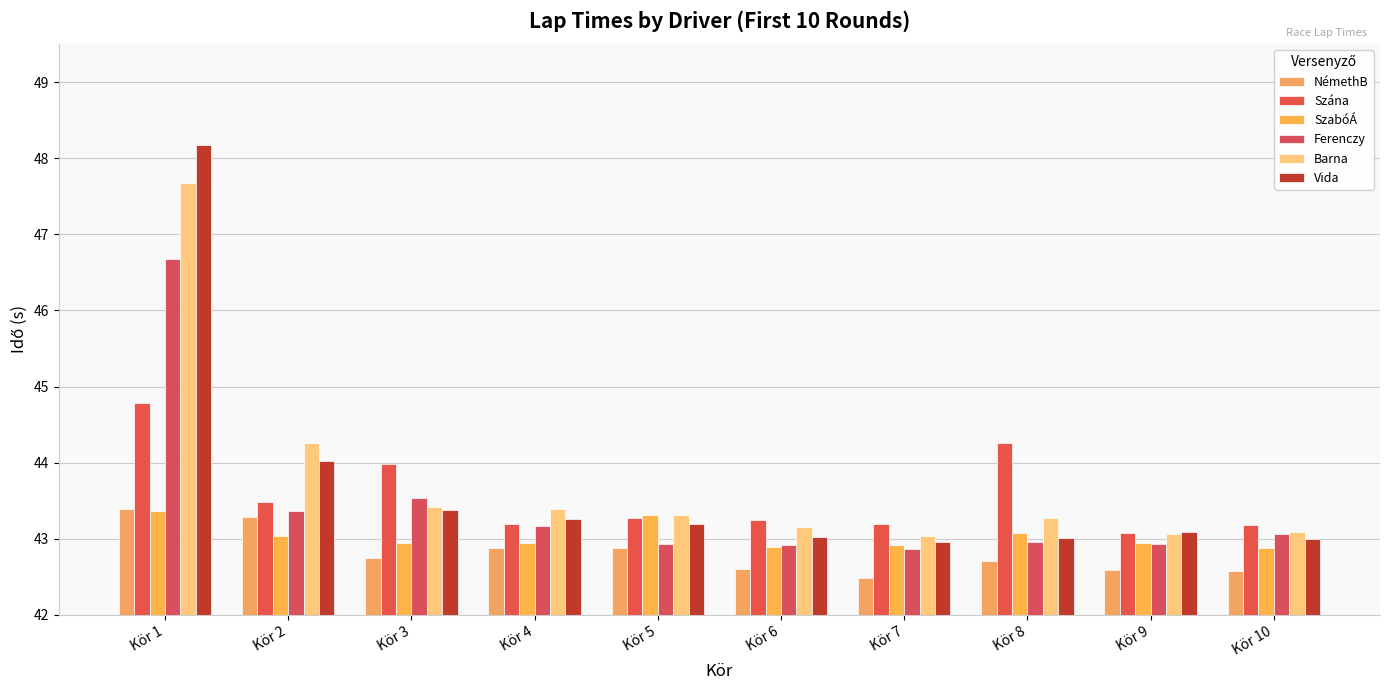

Reading left to right, extract all data points from this chart.

NémethB: Kör 1=43.4	Kör 2=43.3	Kör 3=42.7	Kör 4=42.9	Kör 5=42.9	Kör 6=42.6	Kör 7=42.5	Kör 8=42.7	Kör 9=42.6	Kör 10=42.6
Szána: Kör 1=44.8	Kör 2=43.5	Kör 3=44.0	Kör 4=43.2	Kör 5=43.3	Kör 6=43.2	Kör 7=43.2	Kör 8=44.3	Kör 9=43.1	Kör 10=43.2
SzabóÁ: Kör 1=43.4	Kör 2=43.0	Kör 3=42.9	Kör 4=42.9	Kör 5=43.3	Kör 6=42.9	Kör 7=42.9	Kör 8=43.1	Kör 9=42.9	Kör 10=42.9
Ferenczy: Kör 1=46.7	Kör 2=43.4	Kör 3=43.5	Kör 4=43.2	Kör 5=42.9	Kör 6=42.9	Kör 7=42.9	Kör 8=43.0	Kör 9=42.9	Kör 10=43.1
Barna: Kör 1=47.7	Kör 2=44.3	Kör 3=43.4	Kör 4=43.4	Kör 5=43.3	Kör 6=43.2	Kör 7=43.0	Kör 8=43.3	Kör 9=43.1	Kör 10=43.1
Vida: Kör 1=48.2	Kör 2=44.0	Kör 3=43.4	Kör 4=43.3	Kör 5=43.2	Kör 6=43.0	Kör 7=43.0	Kör 8=43.0	Kör 9=43.1	Kör 10=43.0